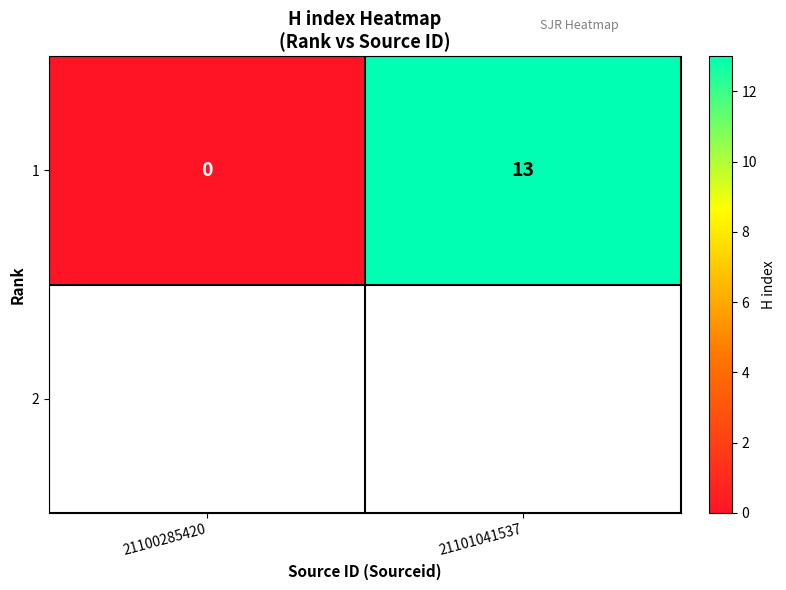

Between 21101041537 and 21100285420, which is larger?

21101041537